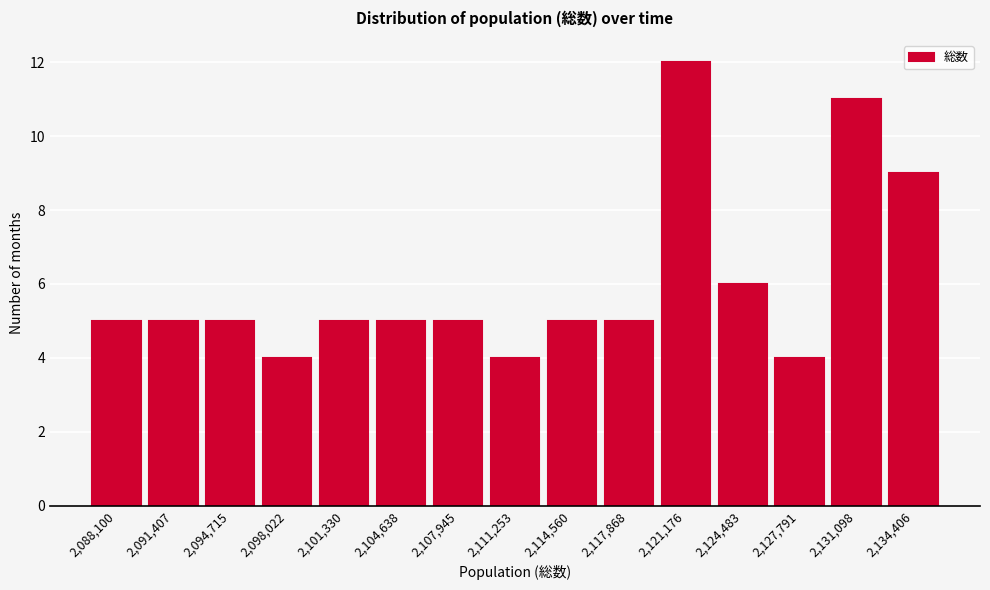

Reading left to right, extract all data points from this chart.

2,088,100=5	2,091,407=5	2,094,715=5	2,098,022=4	2,101,330=5	2,104,638=5	2,107,945=5	2,111,253=4	2,114,560=5	2,117,868=5	2,121,176=12	2,124,483=6	2,127,791=4	2,131,098=11	2,134,406=9